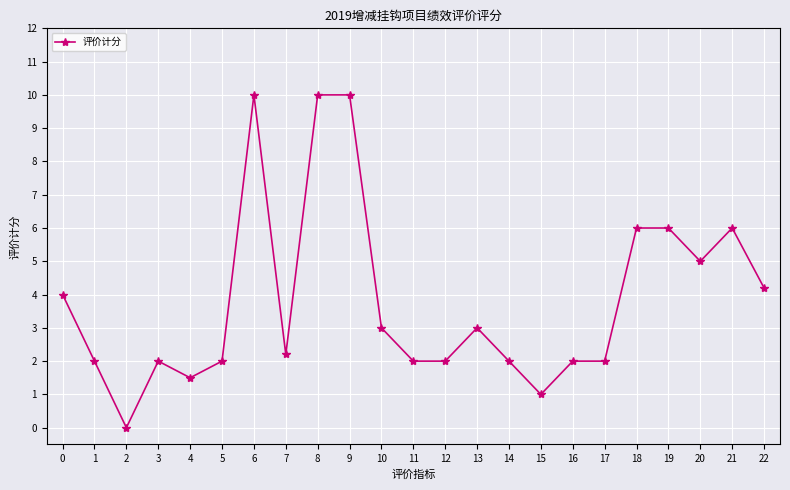

What is the value of the 14th point from the left?

3.0